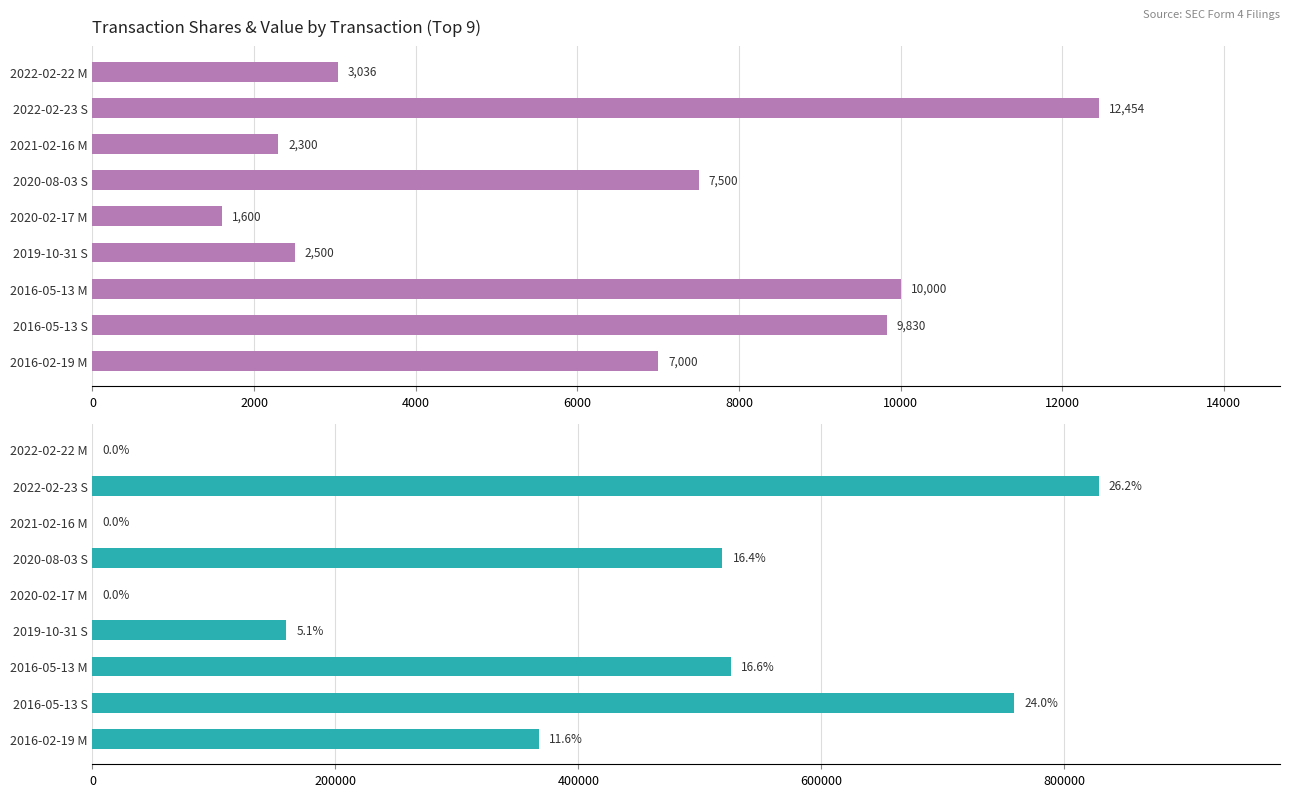

What are all the series names shown in the legend?

transactionShares, transactionValue